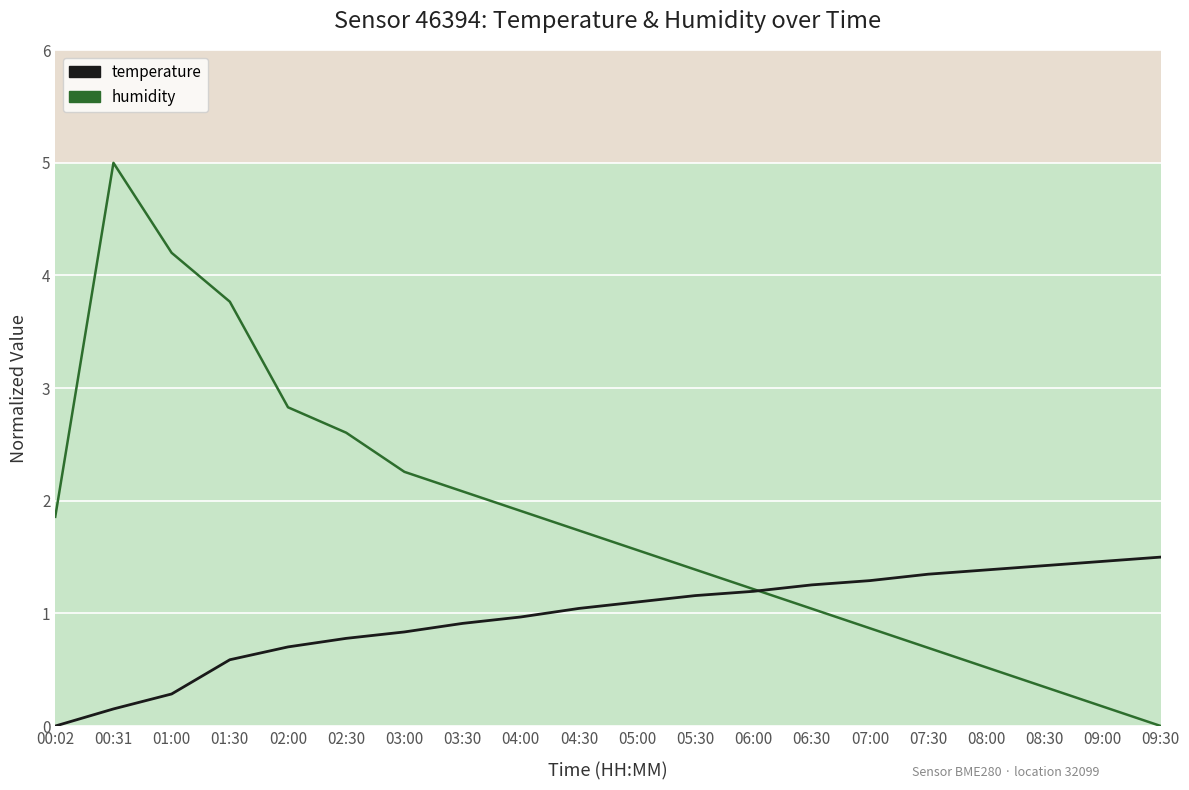

What is the sum of the temperature values at 01:30 and 09:00?

2.1